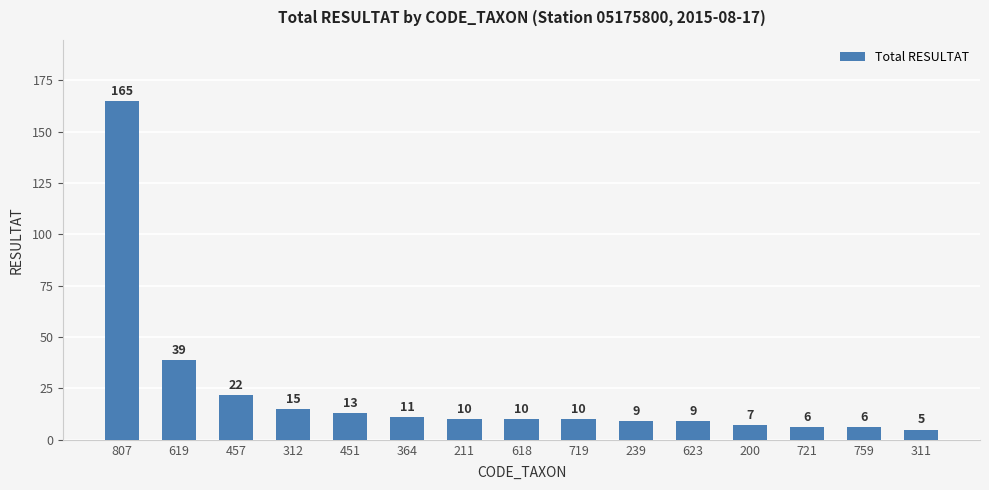

Reading left to right, list all the values displayed in this chart.

807=165	619=39	457=22	312=15	451=13	364=11	211=10	618=10	719=10	239=9	623=9	200=7	721=6	759=6	311=5